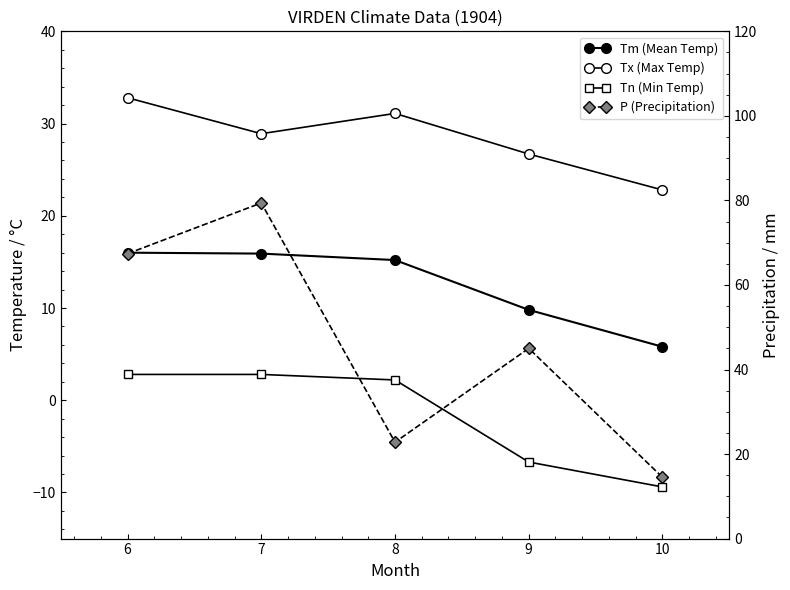

True or false: Tn (Min Temp) and Tx (Max Temp) intersect in this chart.

False